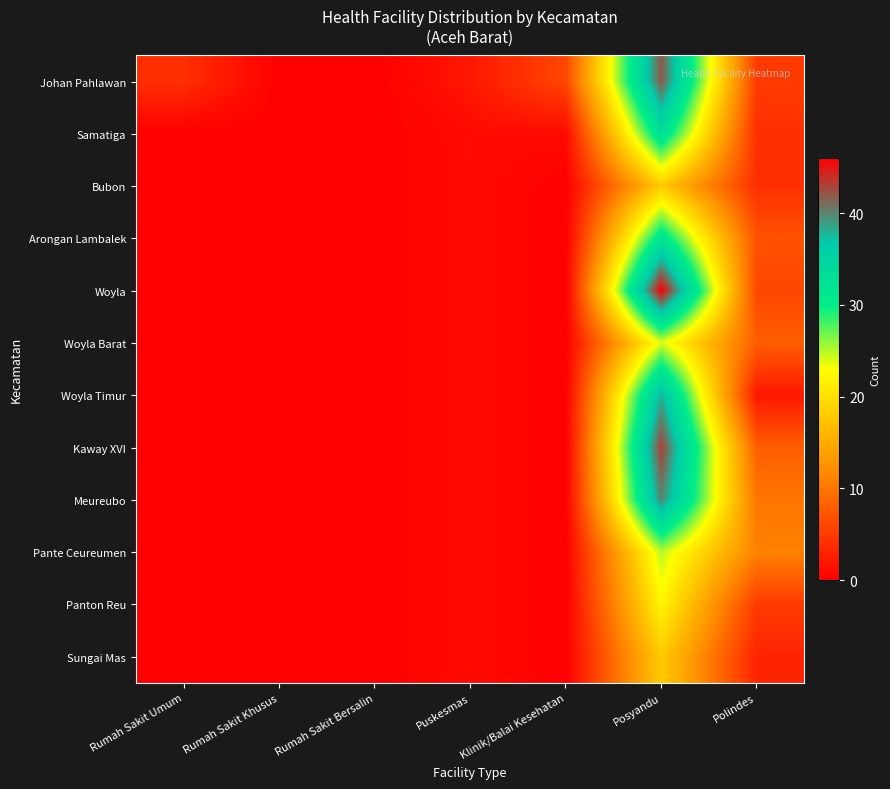

Reading left to right, transcribe all the data shown in this chart.

Johan Pahlawan: Rumah Sakit Umum=4	Rumah Sakit Khusus=0	Rumah Sakit Bersalin=0	Puskesmas=2	Klinik/Balai Kesehatan=6	Posyandu=42	Polindes=5
Samatiga: Rumah Sakit Umum=0	Rumah Sakit Khusus=0	Rumah Sakit Bersalin=0	Puskesmas=1	Klinik/Balai Kesehatan=1	Posyandu=33	Polindes=4
Bubon: Rumah Sakit Umum=0	Rumah Sakit Khusus=0	Rumah Sakit Bersalin=0	Puskesmas=1	Klinik/Balai Kesehatan=0	Posyandu=18	Polindes=4
Arongan Lambalek: Rumah Sakit Umum=0	Rumah Sakit Khusus=0	Rumah Sakit Bersalin=0	Puskesmas=1	Klinik/Balai Kesehatan=0	Posyandu=32	Polindes=7
Woyla: Rumah Sakit Umum=0	Rumah Sakit Khusus=0	Rumah Sakit Bersalin=0	Puskesmas=1	Klinik/Balai Kesehatan=0	Posyandu=46	Polindes=6
Woyla Barat: Rumah Sakit Umum=0	Rumah Sakit Khusus=0	Rumah Sakit Bersalin=0	Puskesmas=1	Klinik/Balai Kesehatan=0	Posyandu=24	Polindes=8
Woyla Timur: Rumah Sakit Umum=0	Rumah Sakit Khusus=0	Rumah Sakit Bersalin=0	Puskesmas=1	Klinik/Balai Kesehatan=0	Posyandu=38	Polindes=2
Kaway XVI: Rumah Sakit Umum=0	Rumah Sakit Khusus=0	Rumah Sakit Bersalin=0	Puskesmas=1	Klinik/Balai Kesehatan=0	Posyandu=43	Polindes=8
Meureubo: Rumah Sakit Umum=0	Rumah Sakit Khusus=0	Rumah Sakit Bersalin=0	Puskesmas=1	Klinik/Balai Kesehatan=0	Posyandu=40	Polindes=10
Pante Ceureumen: Rumah Sakit Umum=0	Rumah Sakit Khusus=0	Rumah Sakit Bersalin=0	Puskesmas=1	Klinik/Balai Kesehatan=0	Posyandu=25	Polindes=11
Panton Reu: Rumah Sakit Umum=0	Rumah Sakit Khusus=0	Rumah Sakit Bersalin=0	Puskesmas=1	Klinik/Balai Kesehatan=0	Posyandu=22	Polindes=5
Sungai Mas: Rumah Sakit Umum=0	Rumah Sakit Khusus=0	Rumah Sakit Bersalin=0	Puskesmas=1	Klinik/Balai Kesehatan=0	Posyandu=18	Polindes=3